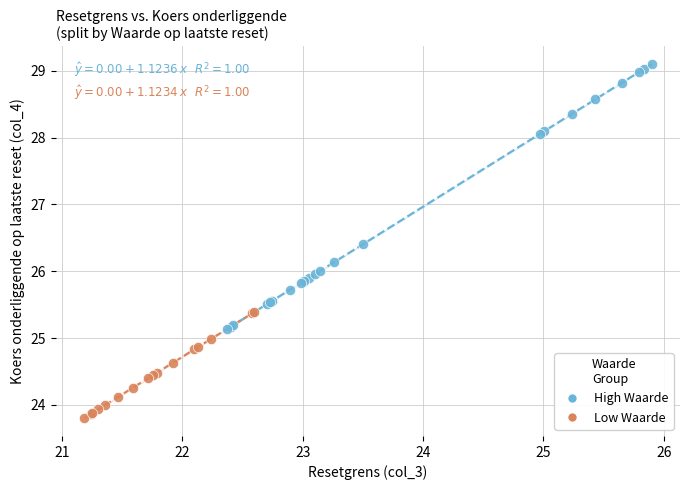

What are all the series names shown in the legend?

High Waarde, Low Waarde